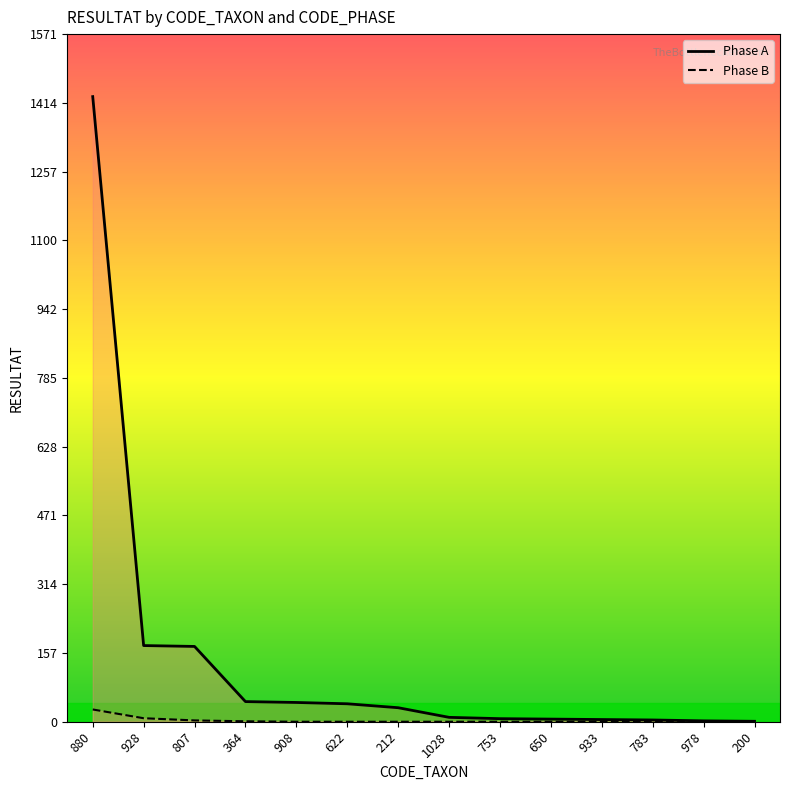

Rank the series by their maximum value, from highest to lowest.

Phase A, Phase B